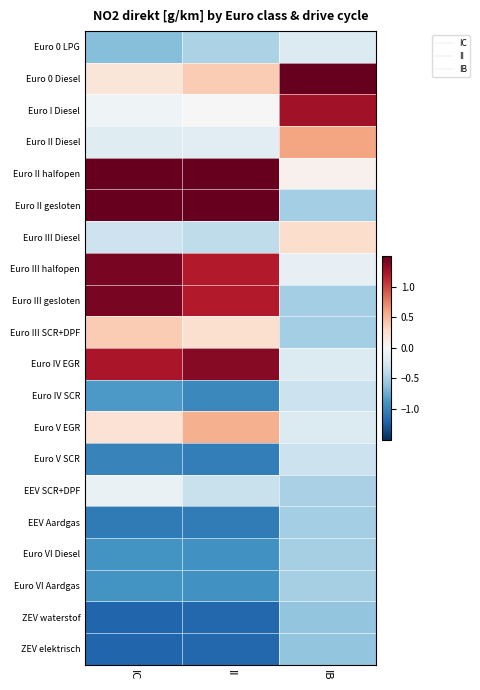

List the series in order of their peak value, highest first.

Euro 0 Diesel, Euro II halfopen, Euro II gesloten, Euro III halfopen, Euro III gesloten, Euro IV EGR, Euro I Diesel, Euro II Diesel, Euro V EGR, Euro III SCR+DPF, Euro III Diesel, EEV SCR+DPF, Euro 0 LPG, Euro IV SCR, Euro V SCR, Euro VI Diesel, Euro VI Aardgas, EEV Aardgas, ZEV waterstof, ZEV elektrisch